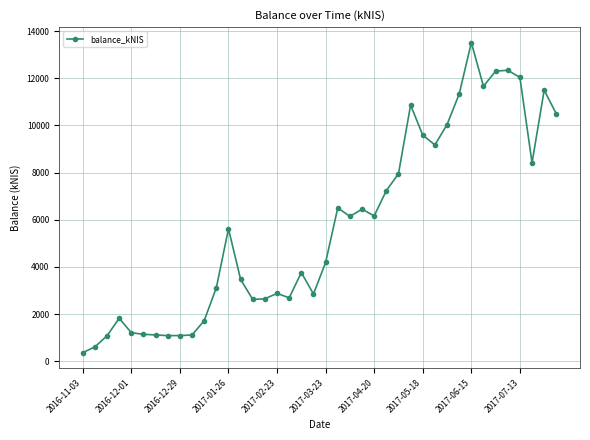

What is the average value?

5749.1